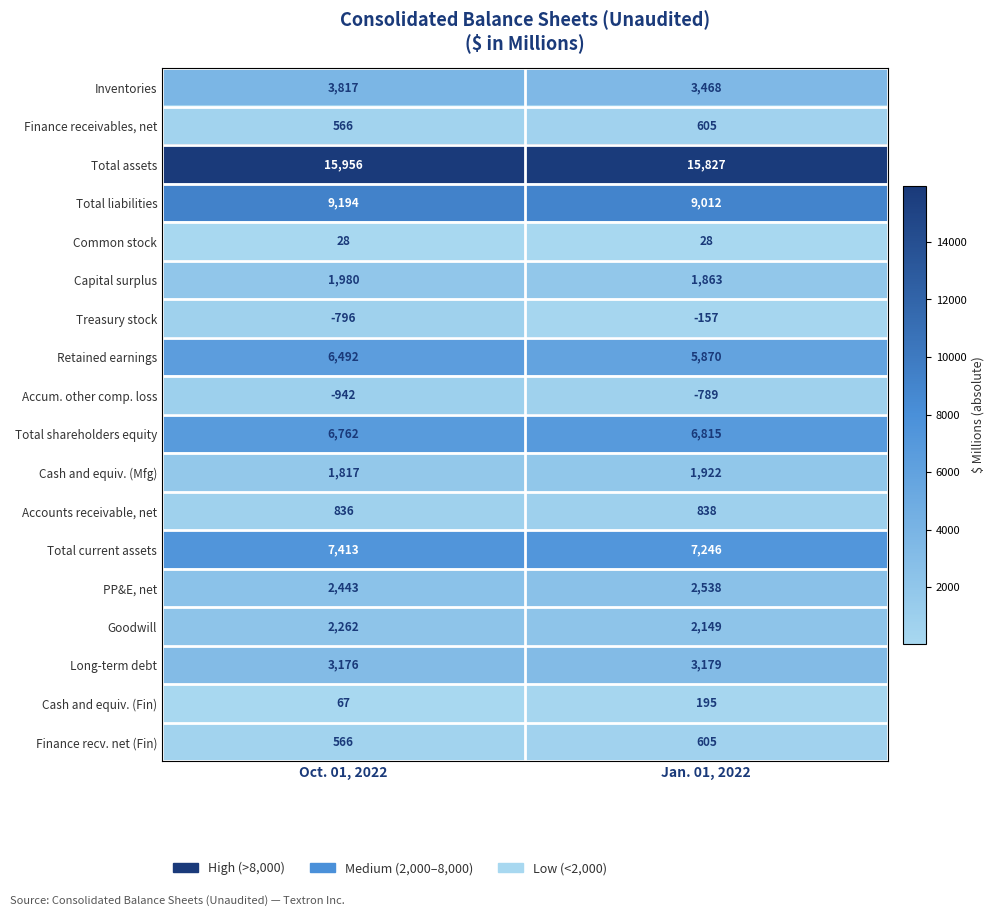

Rank the categories by Accounts receivable, net value from lowest to highest.

Oct. 01, 2022, Jan. 01, 2022